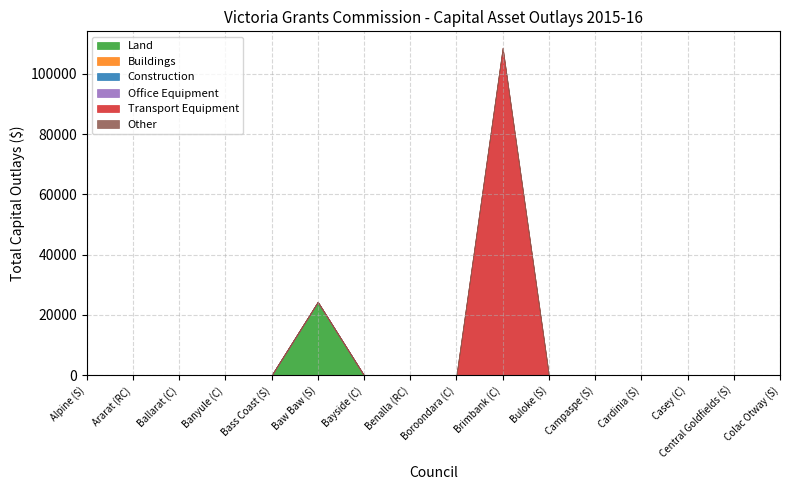

Which series has the largest total across all categories?

Transport Equipment